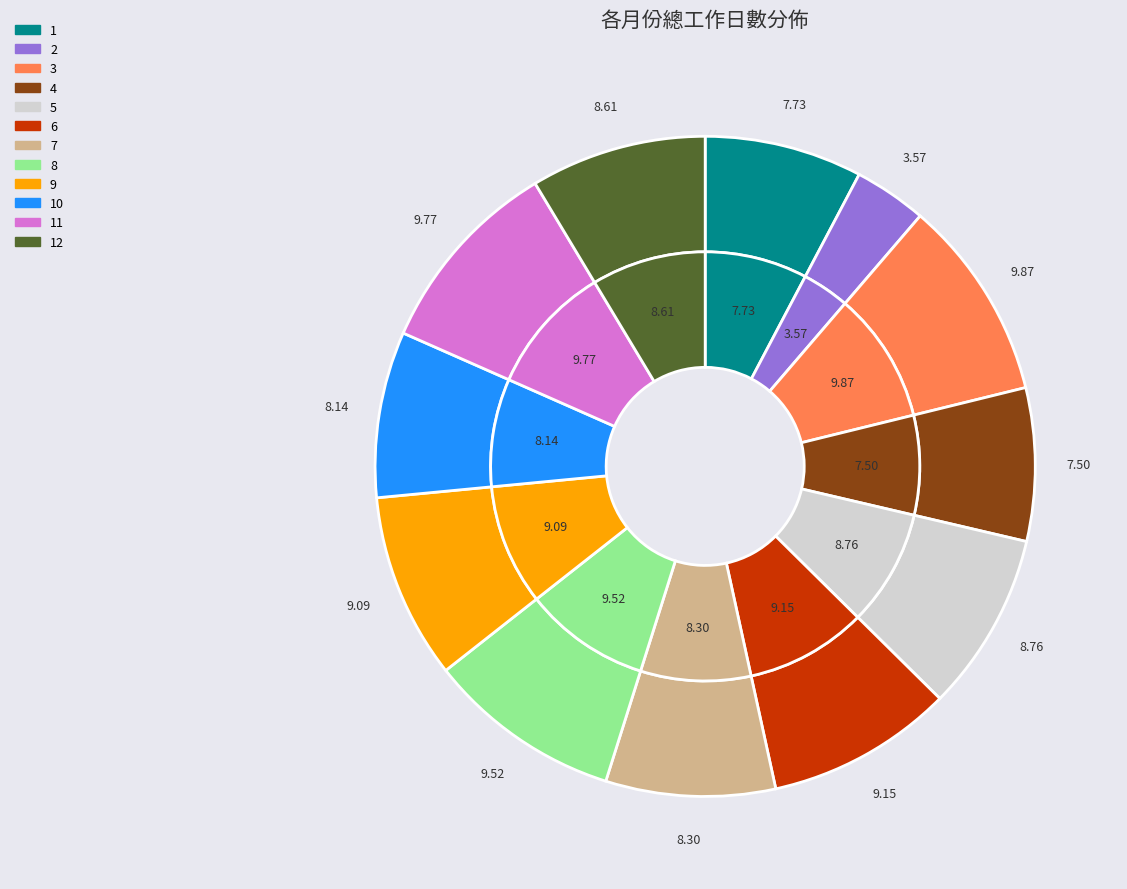

Rank the categories by value from highest to lowest.

3, 11, 8, 6, 9, 5, 12, 7, 10, 1, 4, 2